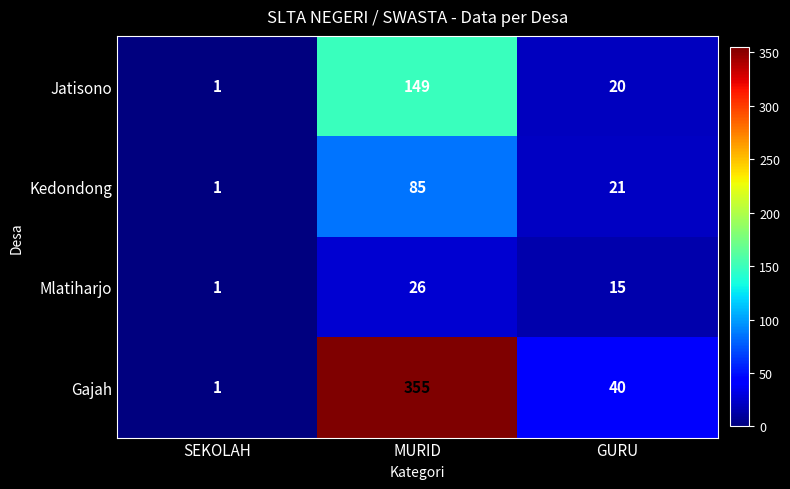

What is the difference between the maximum and minimum values in the Jatisono series?

148